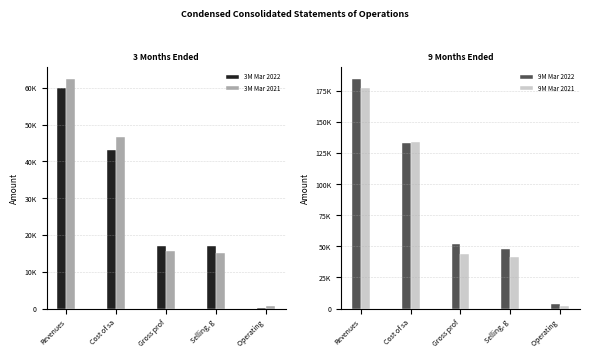

What is the sum of the 3M Mar 2021 values at Selling, g and Gross prof?

30779